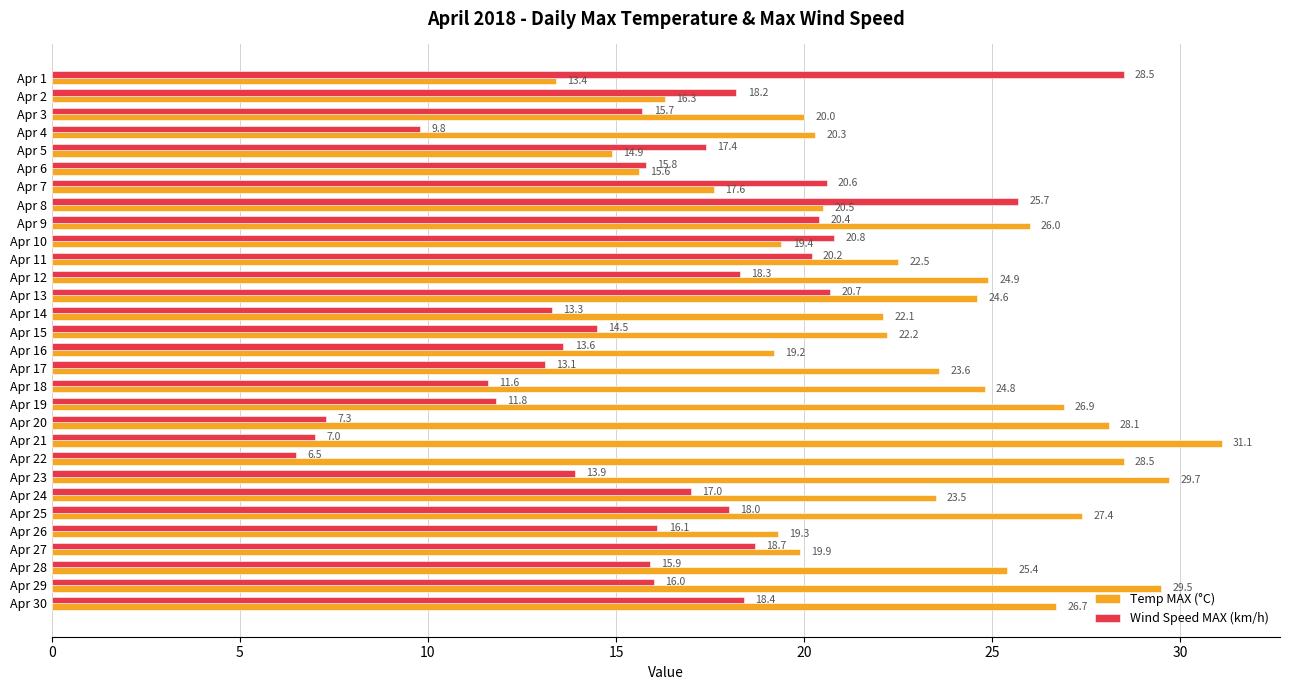

What is the smallest value displayed?

6.5